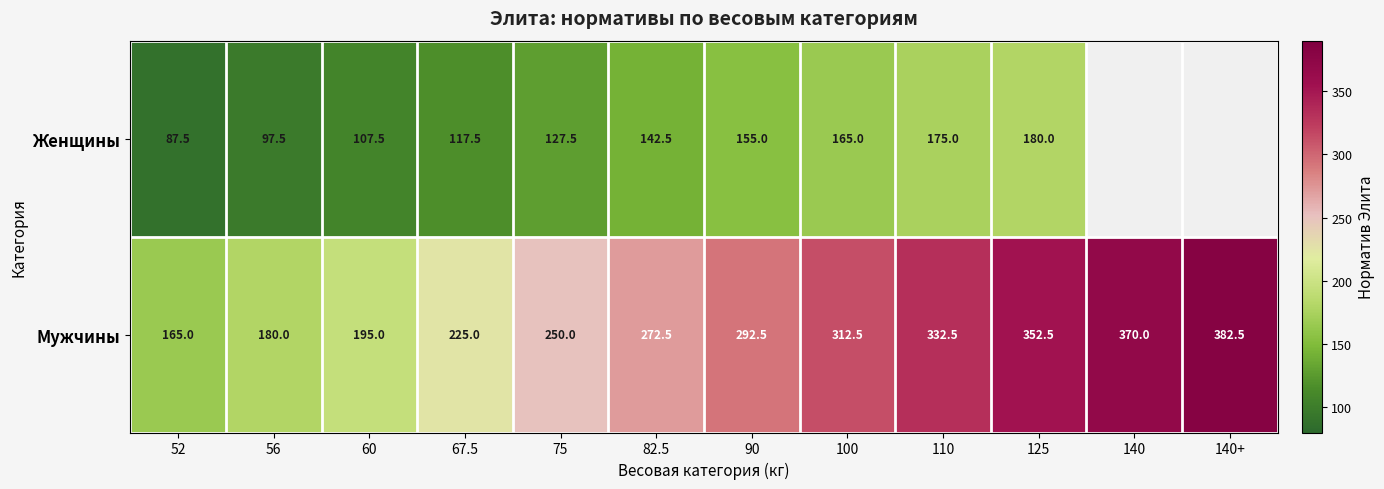

At 110, list the series in order from largest to smallest.

Мужчины, Женщины